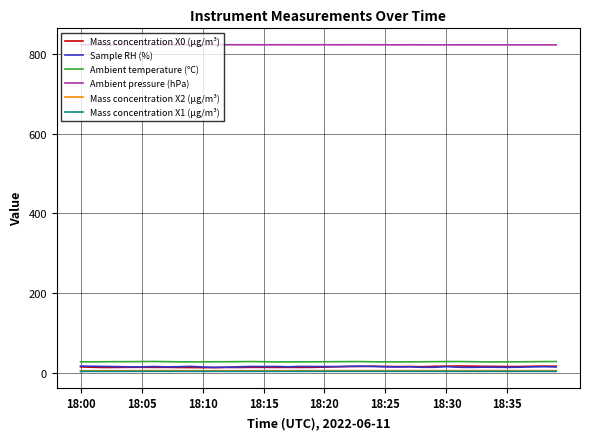

What is the lowest value of the Ambient pressure (hPa) series?

823.0